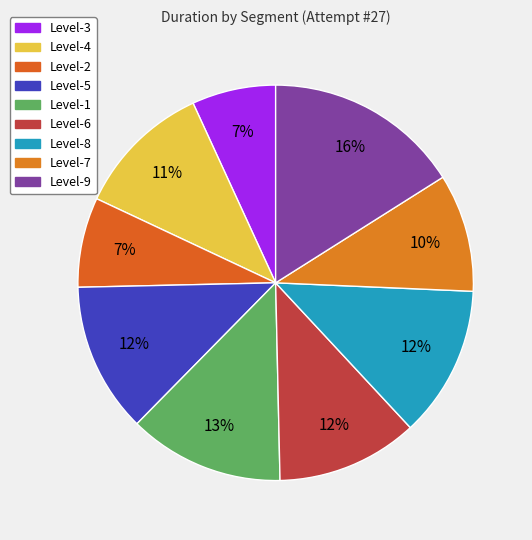

To the nearest percent, what percentage of the pie is Level-5?

12%